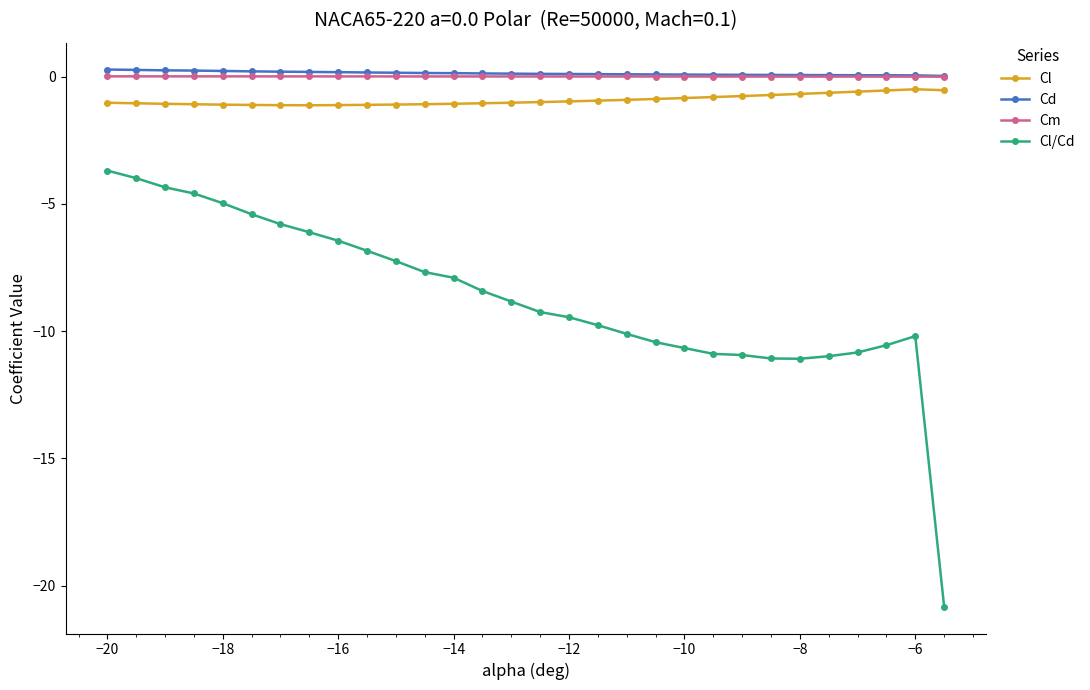

True or false: Cl and Cd intersect in this chart.

False